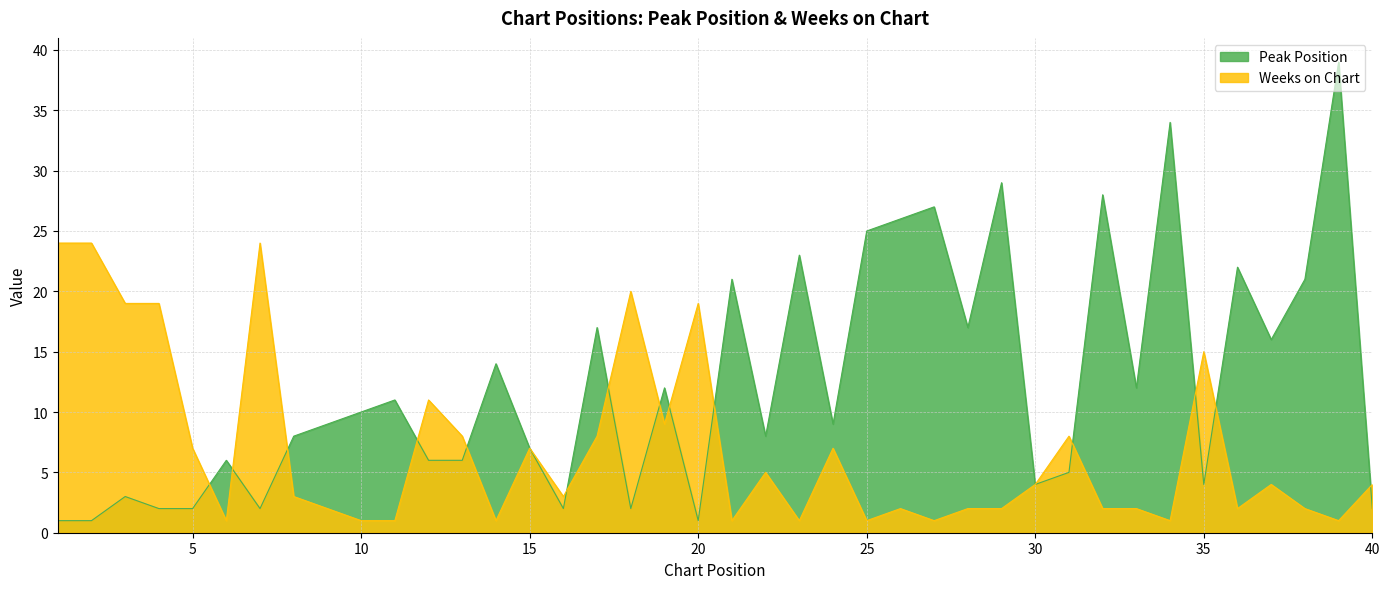

Where do Weeks on Chart and Peak Position first cross each other?

5 and 6